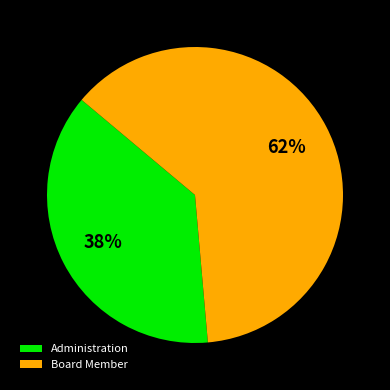

Rank the categories by value from lowest to highest.

Administration, Board Member